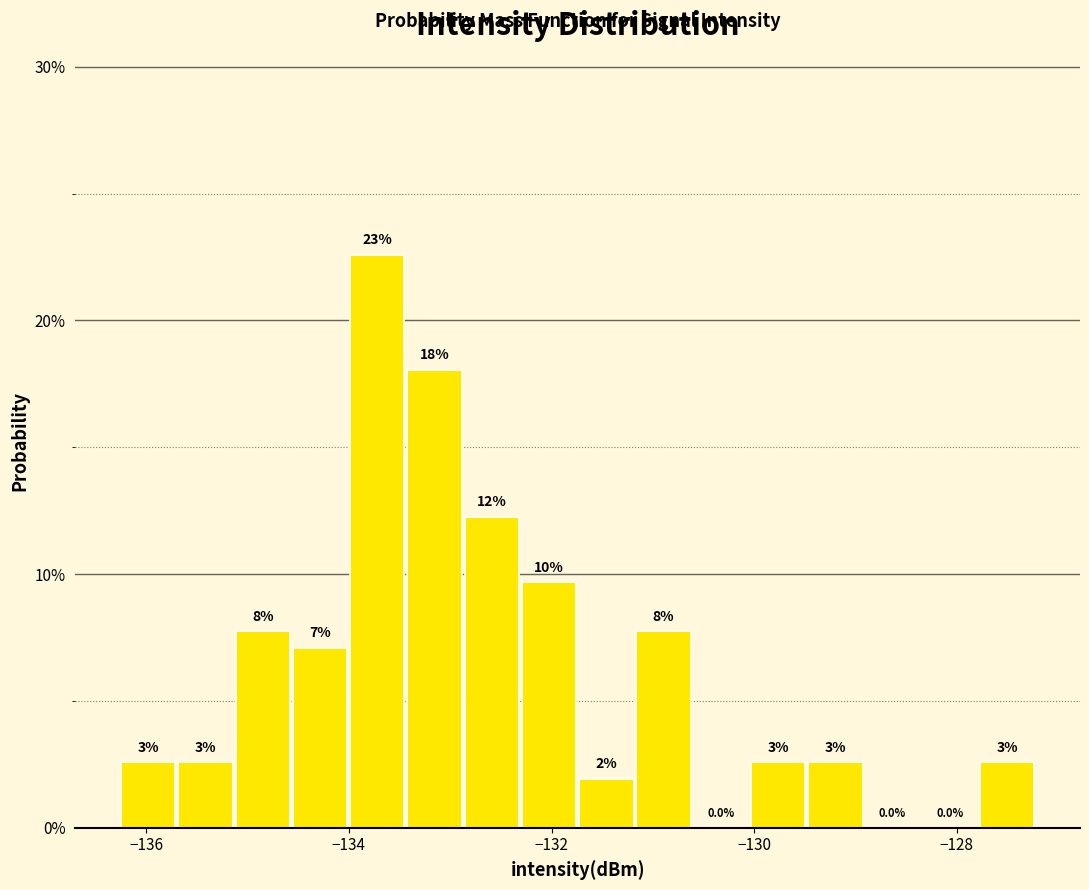

Read against the x-axis, roughly where is the centre of the tallest bar?

-133.8